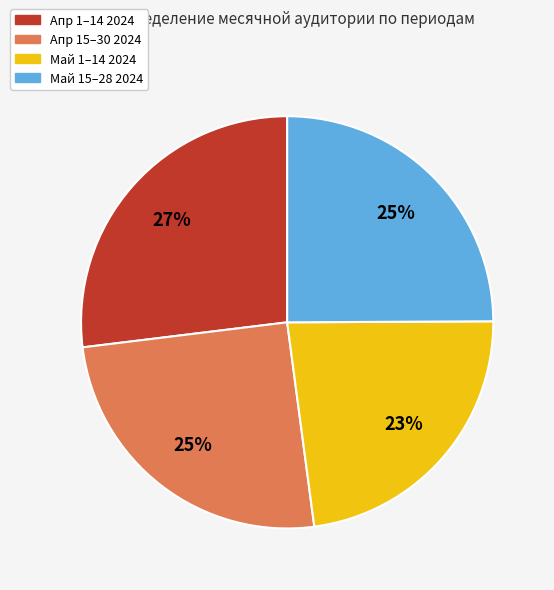

Does any single category account for the majority?

No